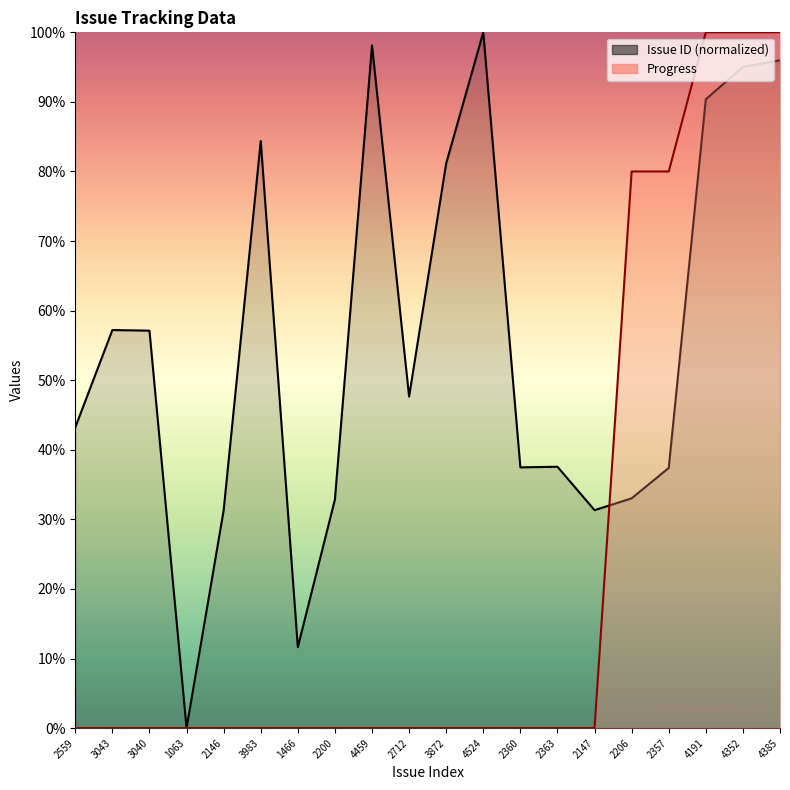

What position from the left is 3872?

11